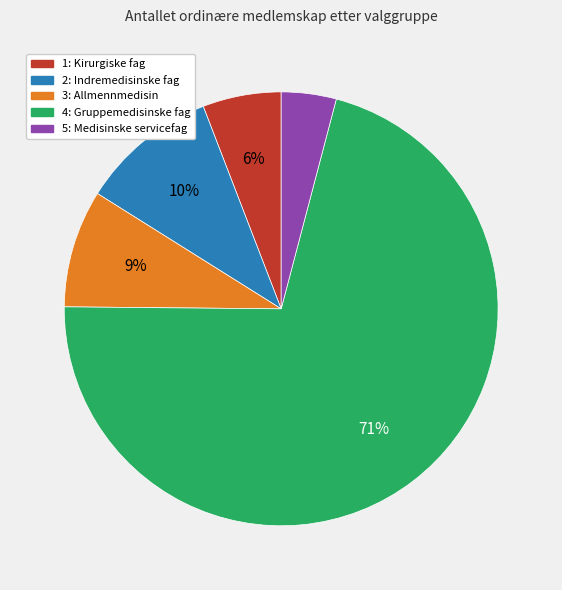

Which category accounts for the majority?

4: Gruppemedisinske fag